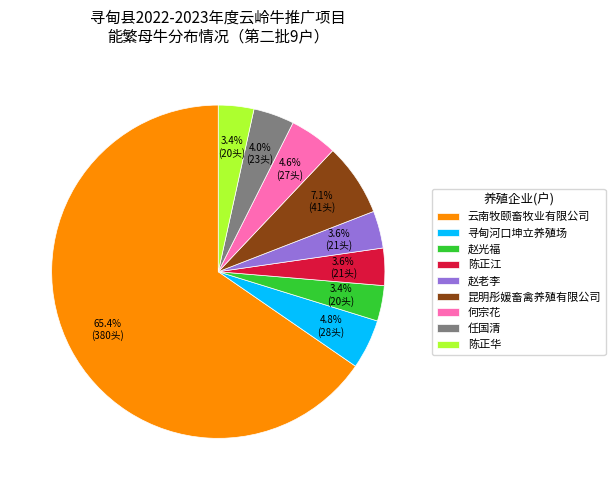

The 昆明彤媛畜禽养殖有限公司 slice represents 1% of the pie. True or false?

False